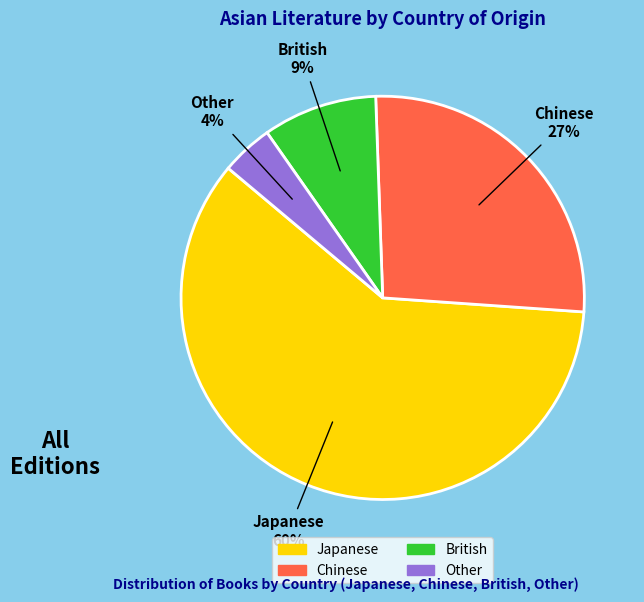

True or false: Other accounts for 9% of the total.

False